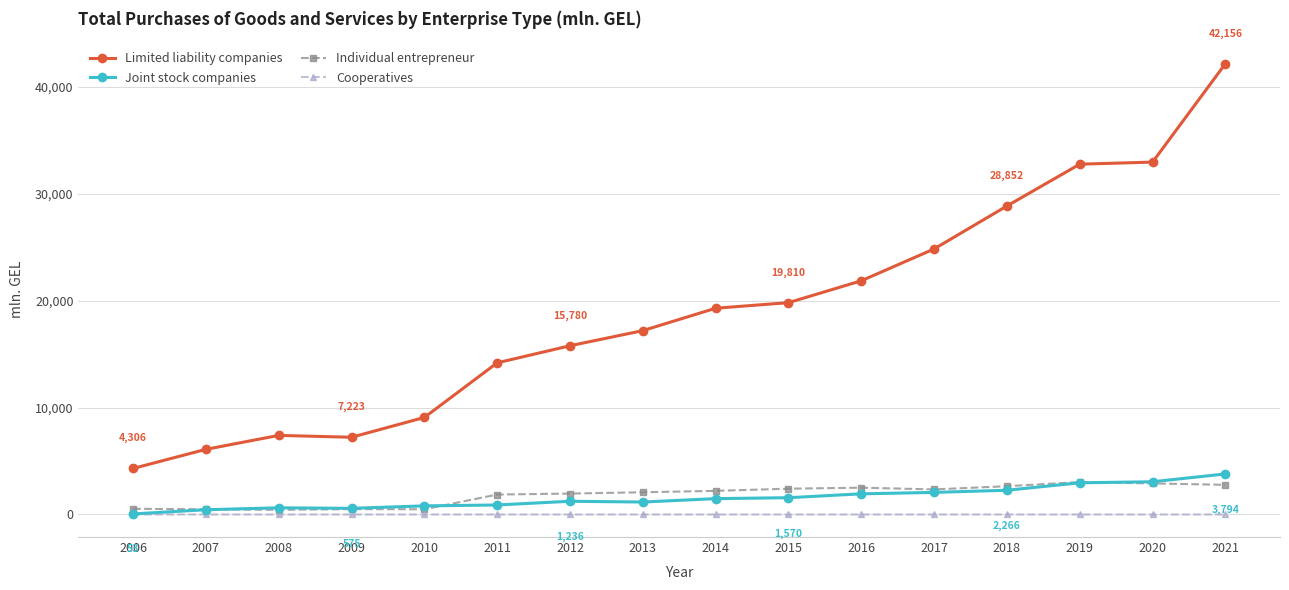

Which series has the largest total across all categories?

Limited liability companies